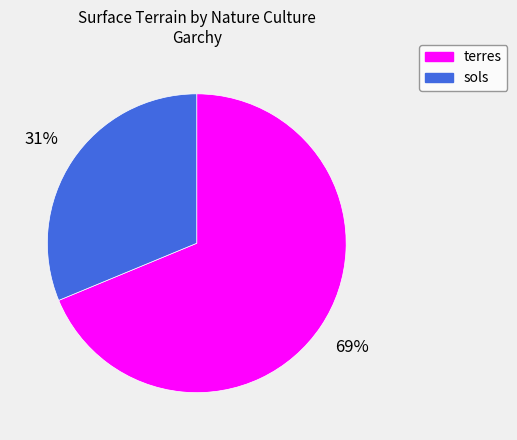

To the nearest percent, what is the average slice percentage?

50%